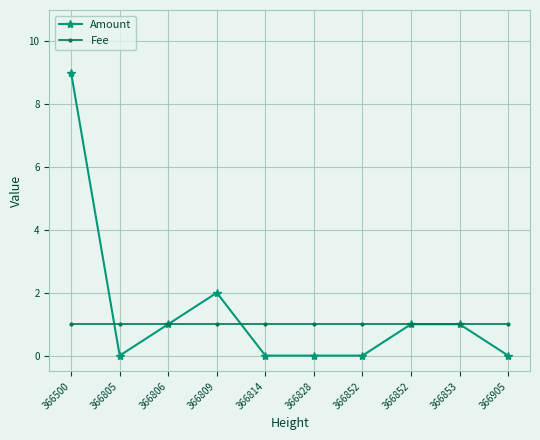

How many data points in Amount are less than 1?

5